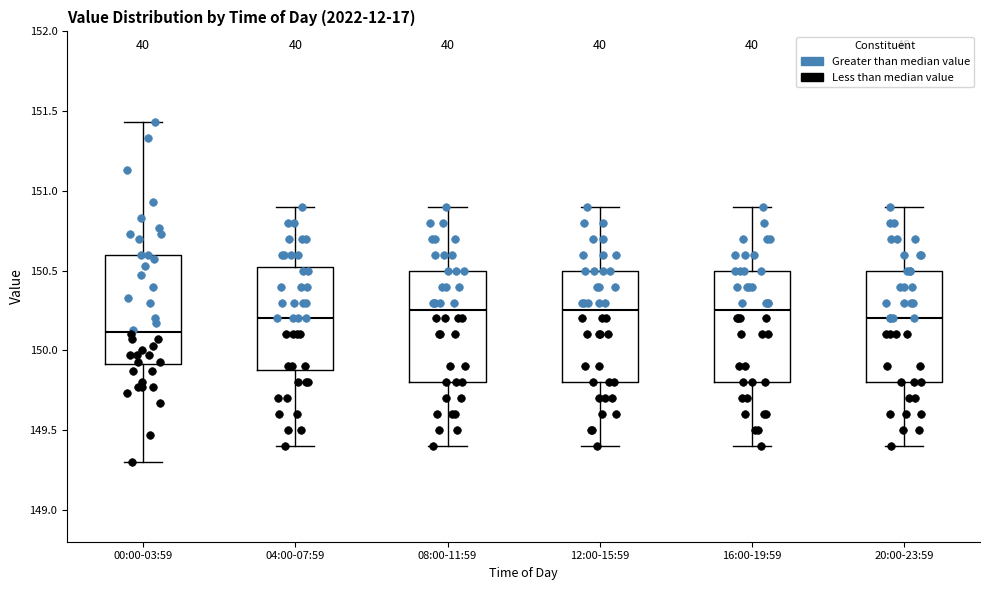

Where does the upper whisker of the box for 08:00-11:59 end on the y-axis? The values are not printed on the chart, so give them approximately, as read against the axis.

150.90